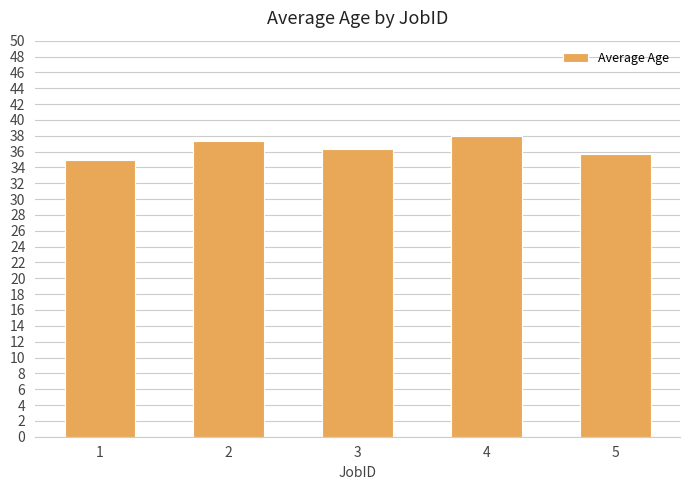

True or false: the data shows 34.9 at 1.

True